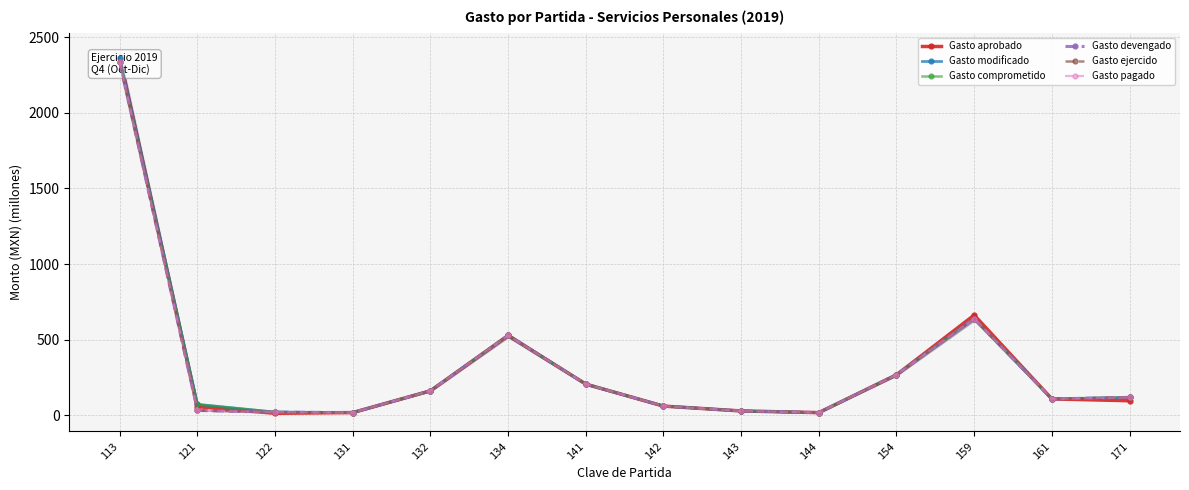

Rank the categories by Gasto ejercido value from lowest to highest.

144, 131, 122, 143, 121, 142, 161, 171, 132, 141, 154, 134, 159, 113